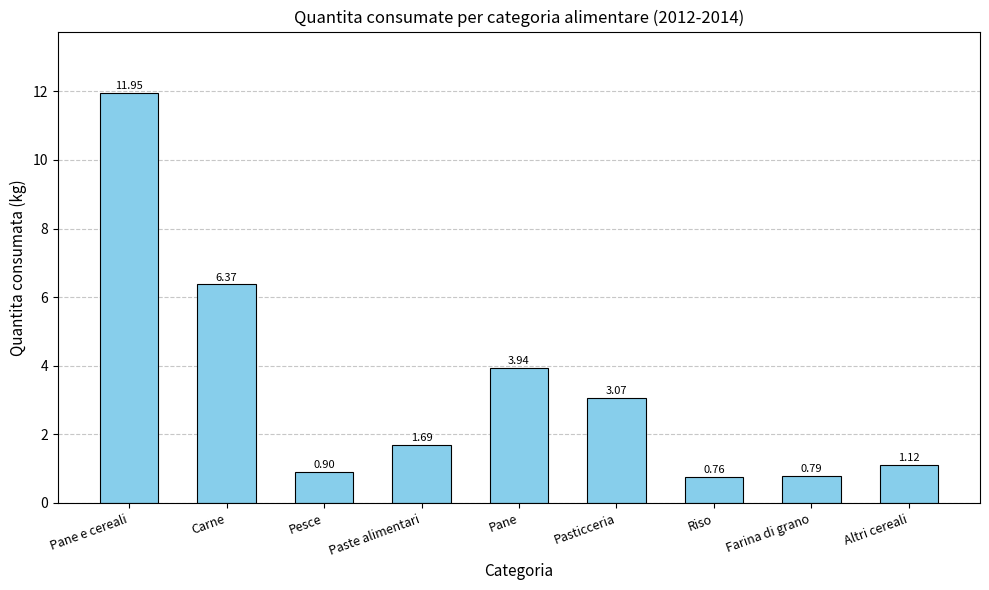

What is the label of the 1st bar from the right?

Altri cereali